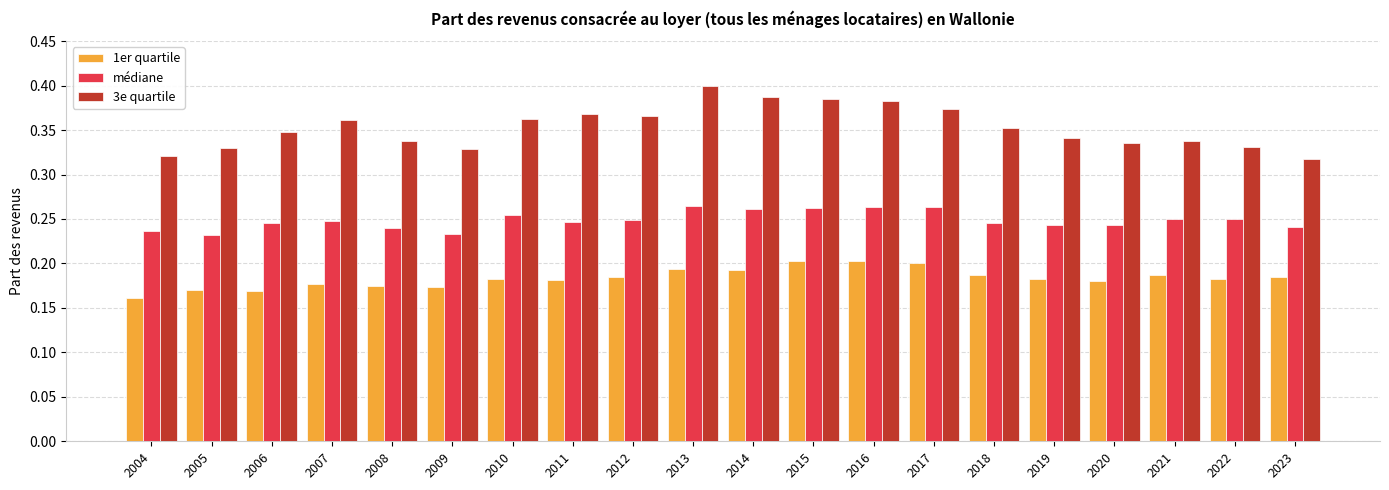

Between 2014 and 2018, which series saw the biggest shift?

3e quartile